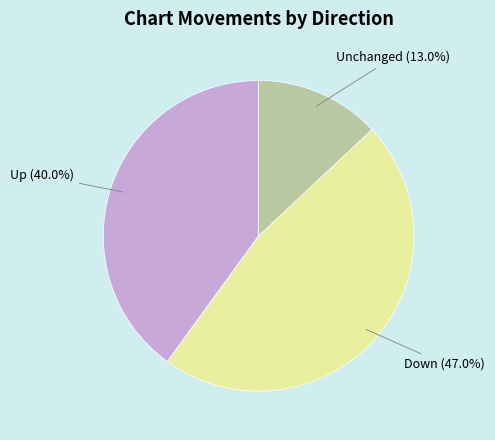

Between Unchanged and Down, which is larger?

Down